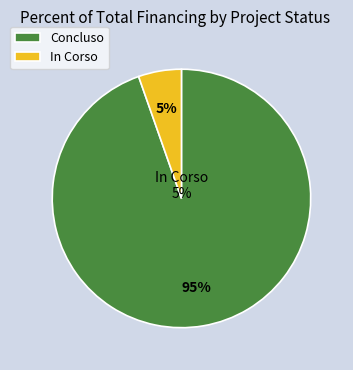

Between 19 and 11, which is larger?

19